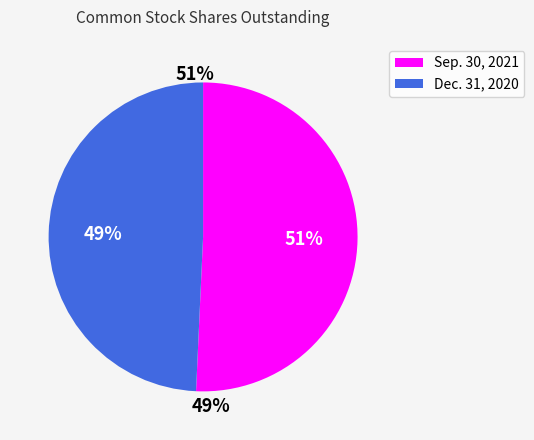

Which category accounts for the majority?

Sep. 30, 2021